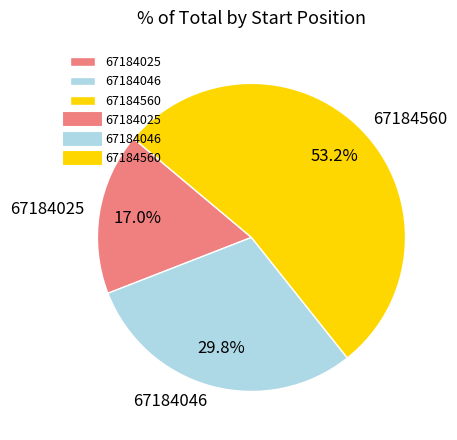

What is the majority slice?

67184560